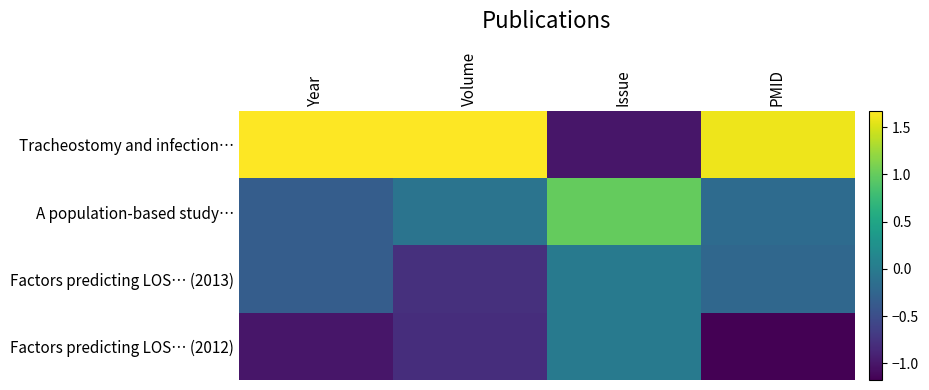

Rank the series by their maximum value, from lowest to highest.

Factors predicting LOS… (2013), Factors predicting LOS… (2012), A population-based study…, Tracheostomy and infection…